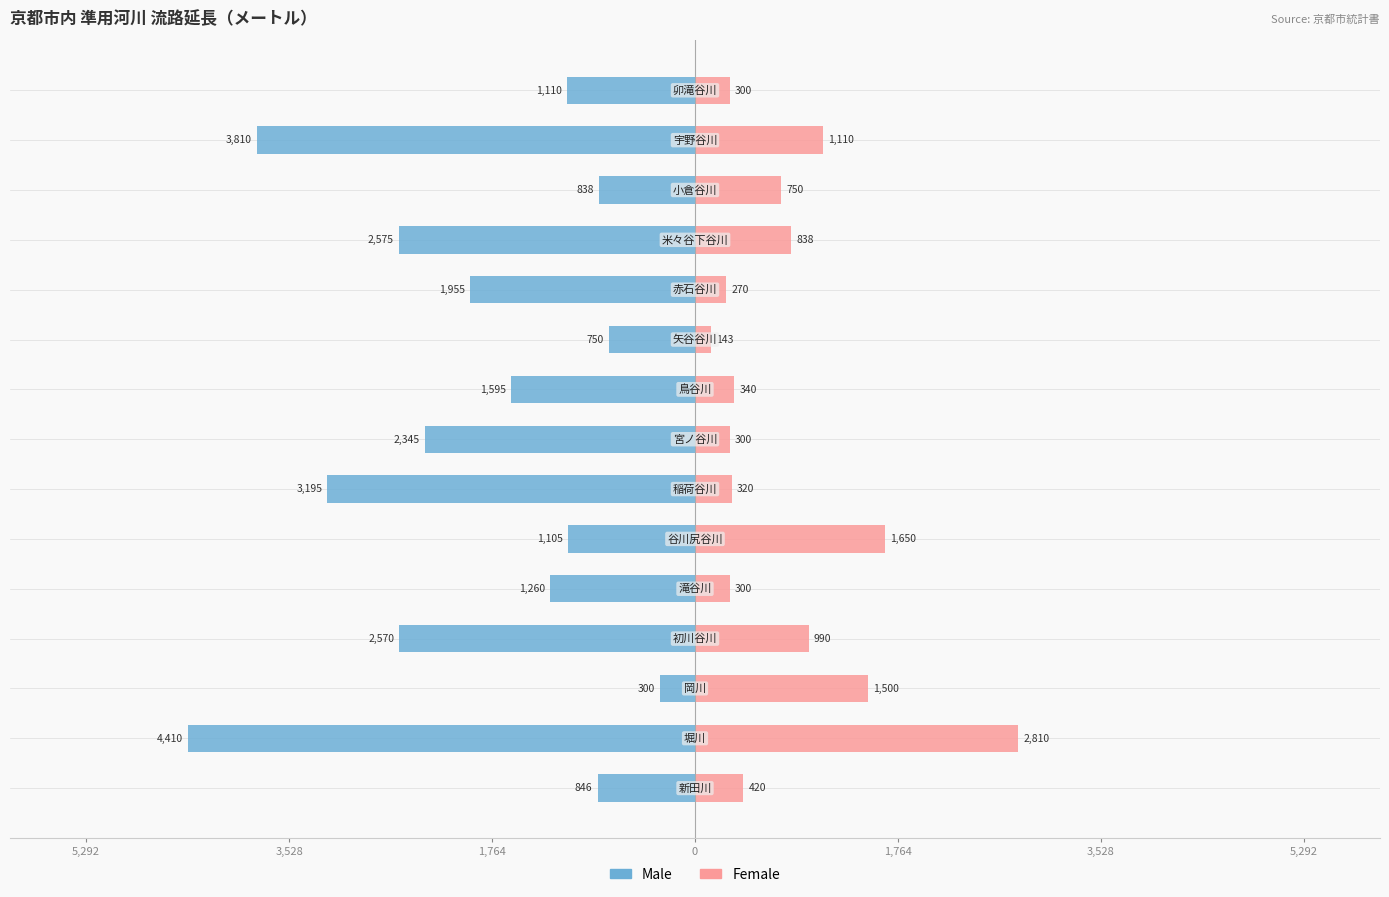

What is the value of the Female bar at the 9th from the left?

340